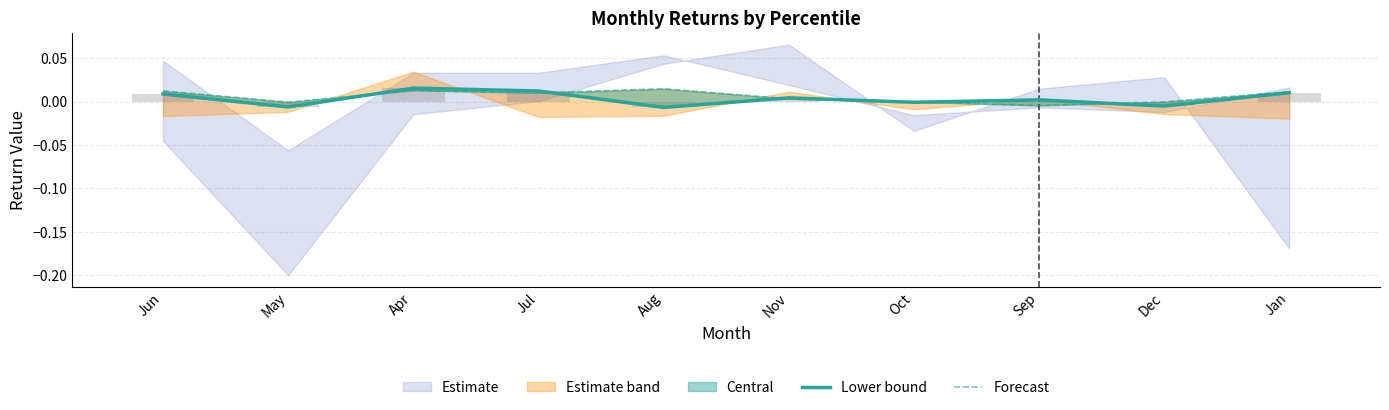

The value of pct05 at Sep is -0.0. True or false?

False